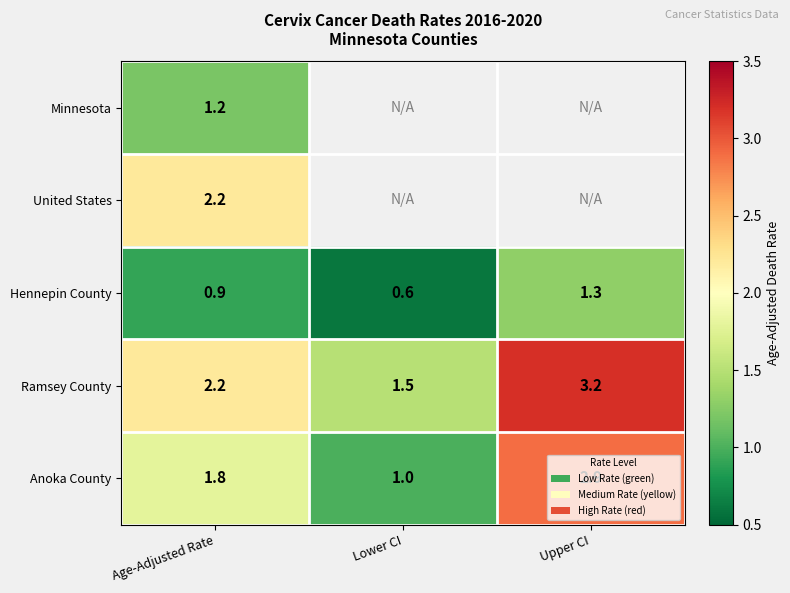

Read the Ramsey County value at Age-Adjusted Rate.

2.2